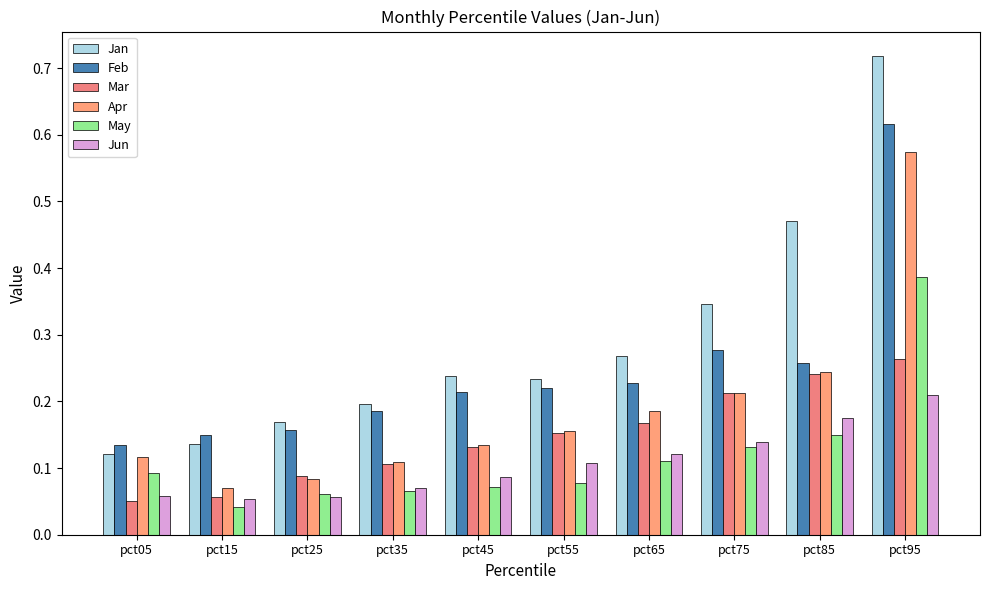

How many bars are there in each group?

6